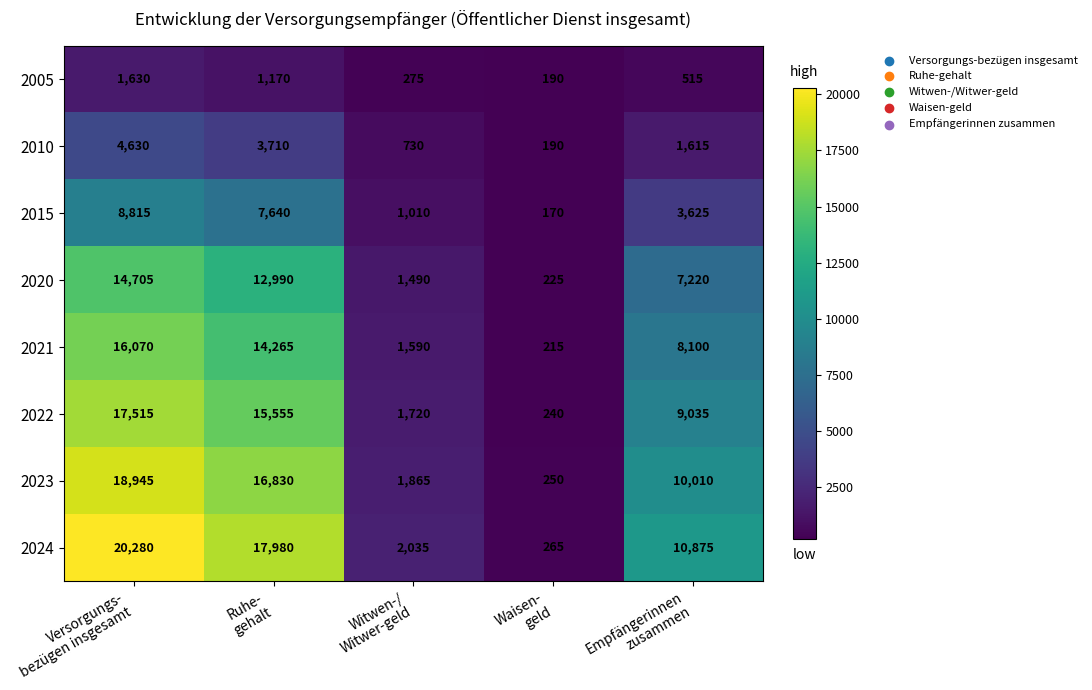

What is the difference between the highest and lowest values at Waisen-
geld?

95